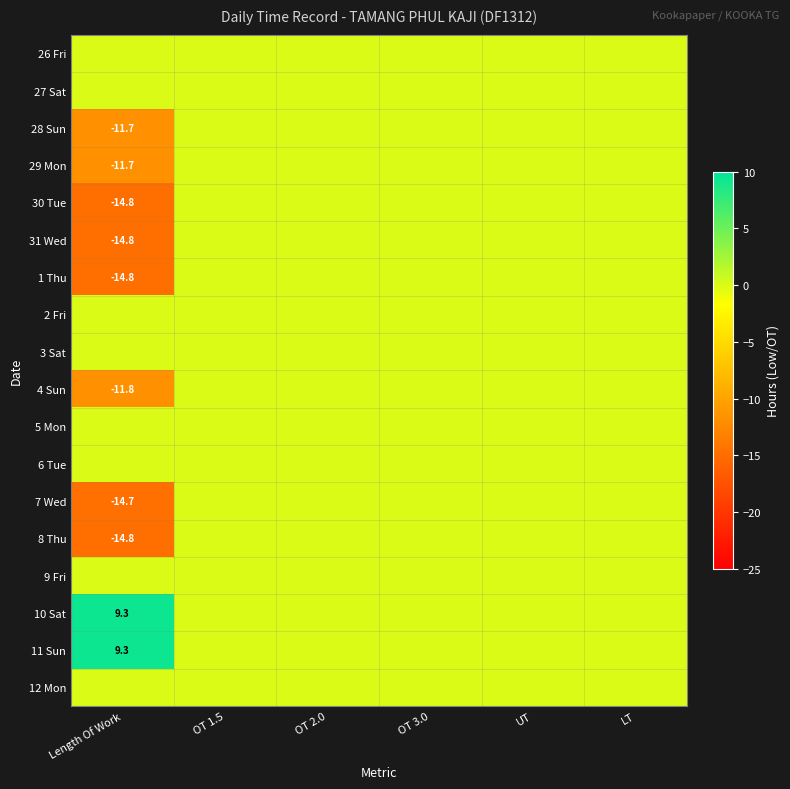

What is the greatest value displayed?

9.3